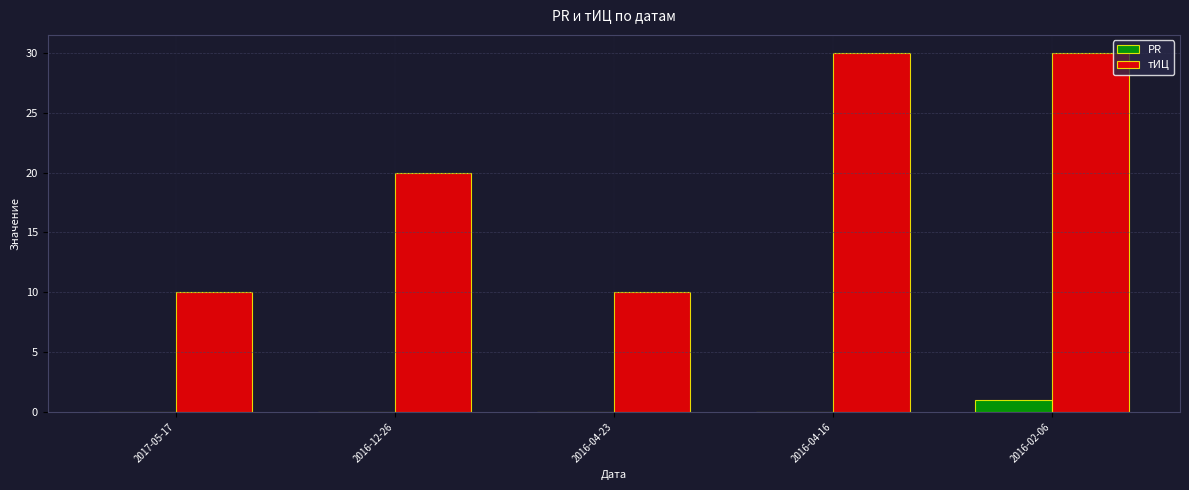

The тИЦ series shows 14 at 2017-05-17. True or false?

False